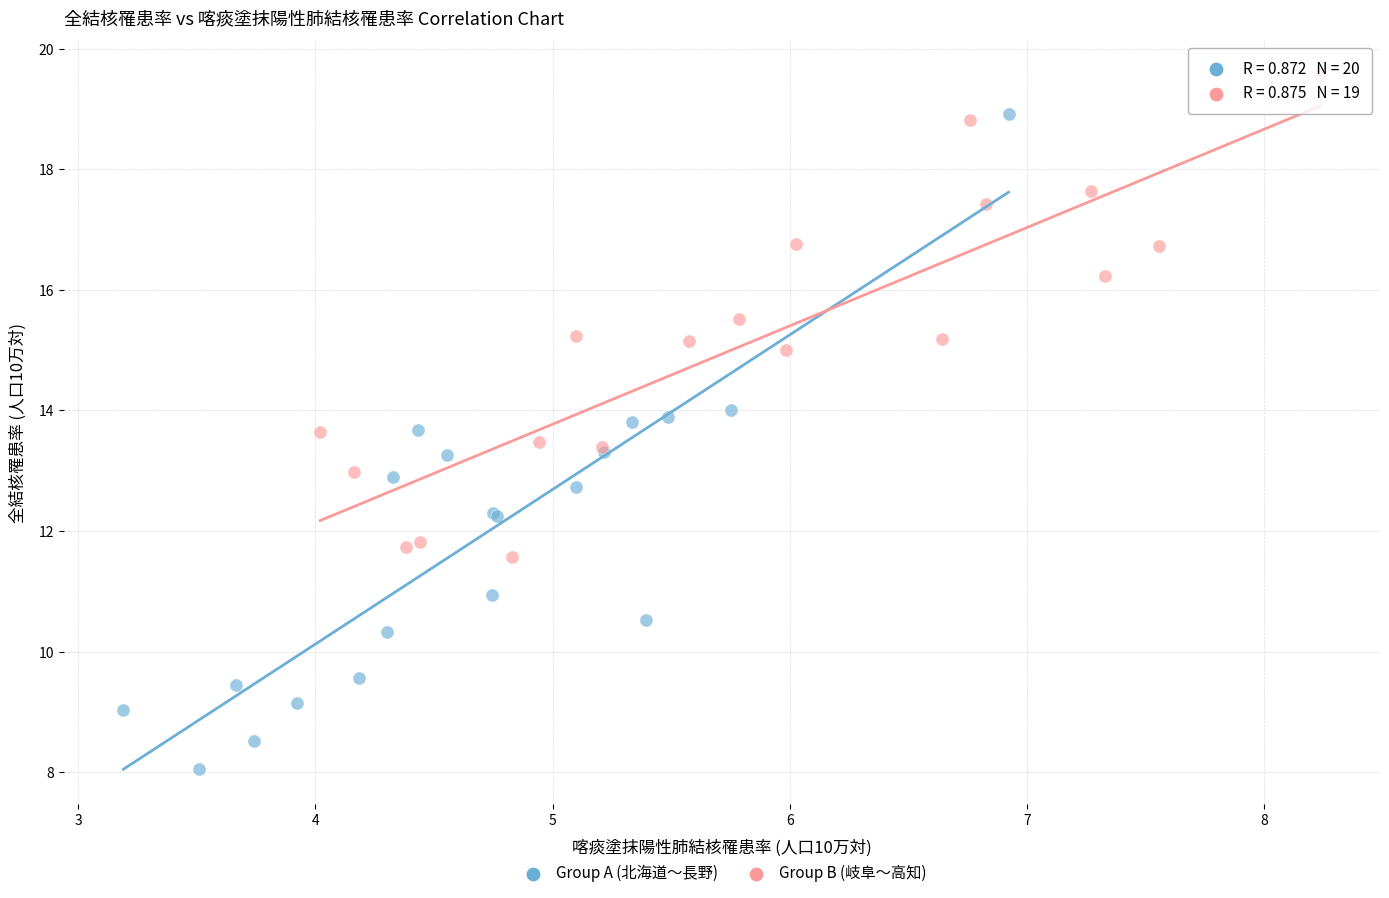

Which series reaches the minimum Y coordinate?

Group A (北海道〜長野)